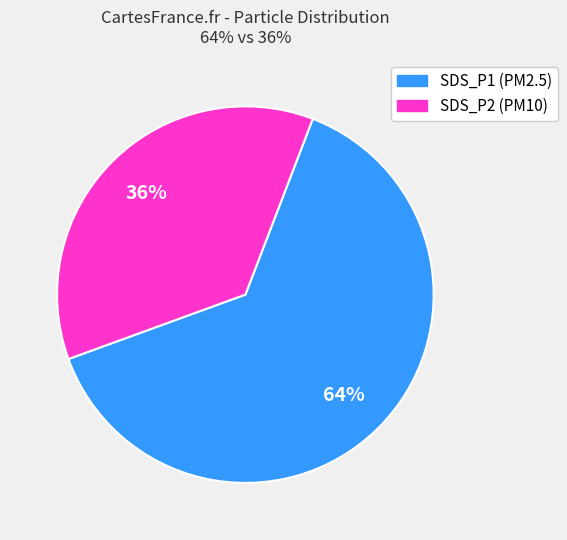

How many slices are in this pie chart?

2